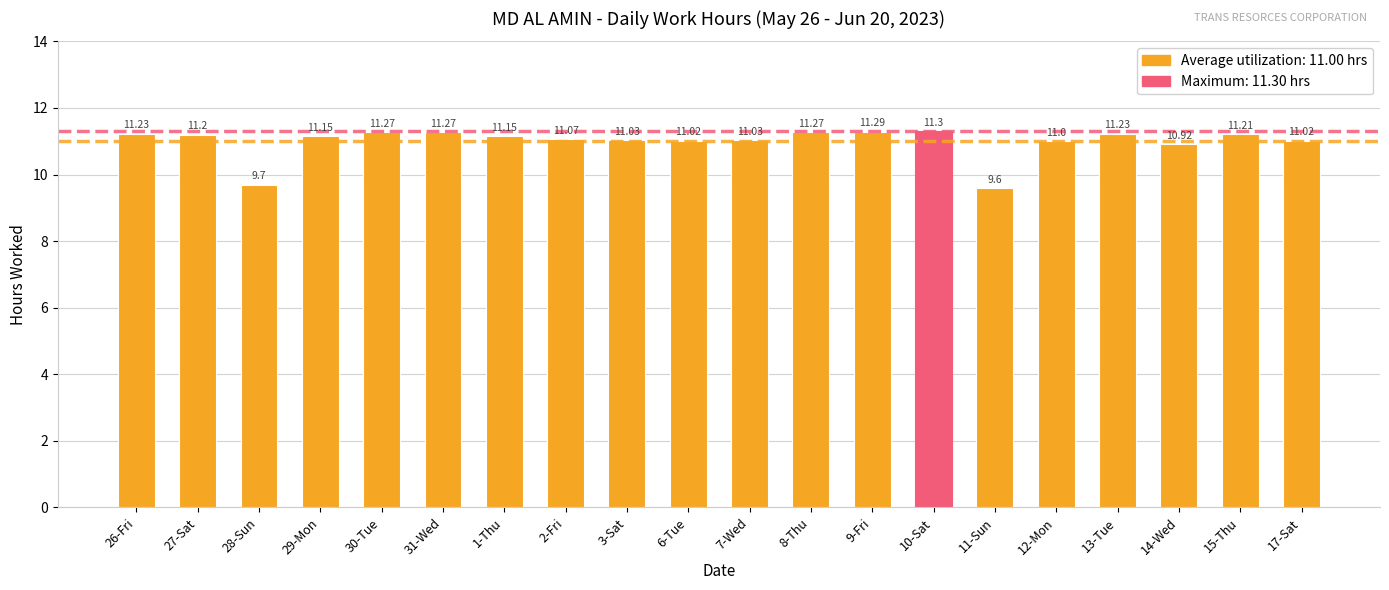

How many data points are less than 11?

3